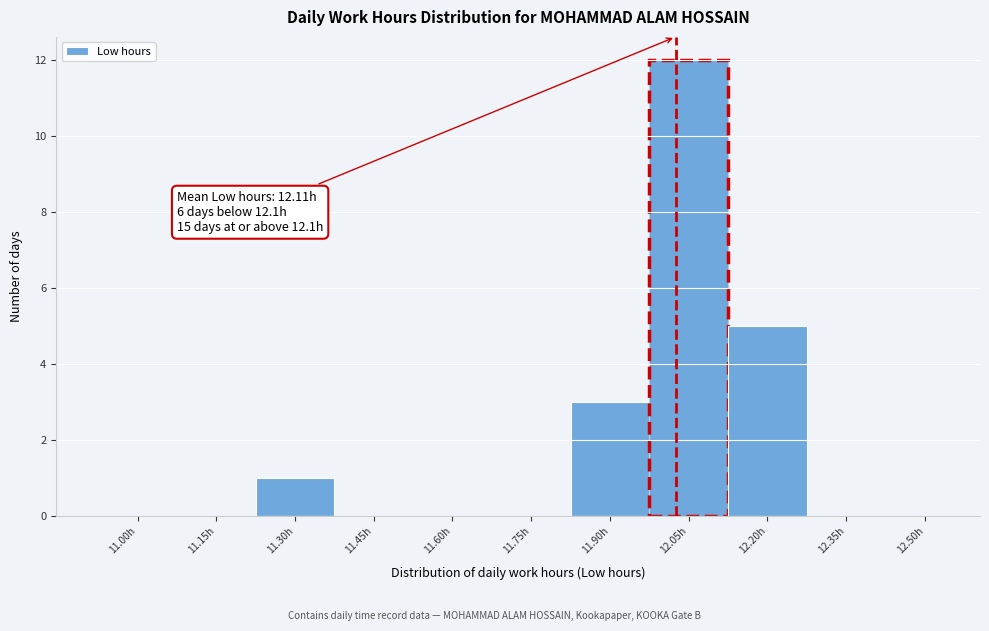

Reading left to right, extract all data points from this chart.

11.00h=0	11.15h=0	11.30h=1	11.45h=0	11.60h=0	11.75h=0	11.90h=3	12.05h=12	12.20h=5	12.35h=0	12.50h=0